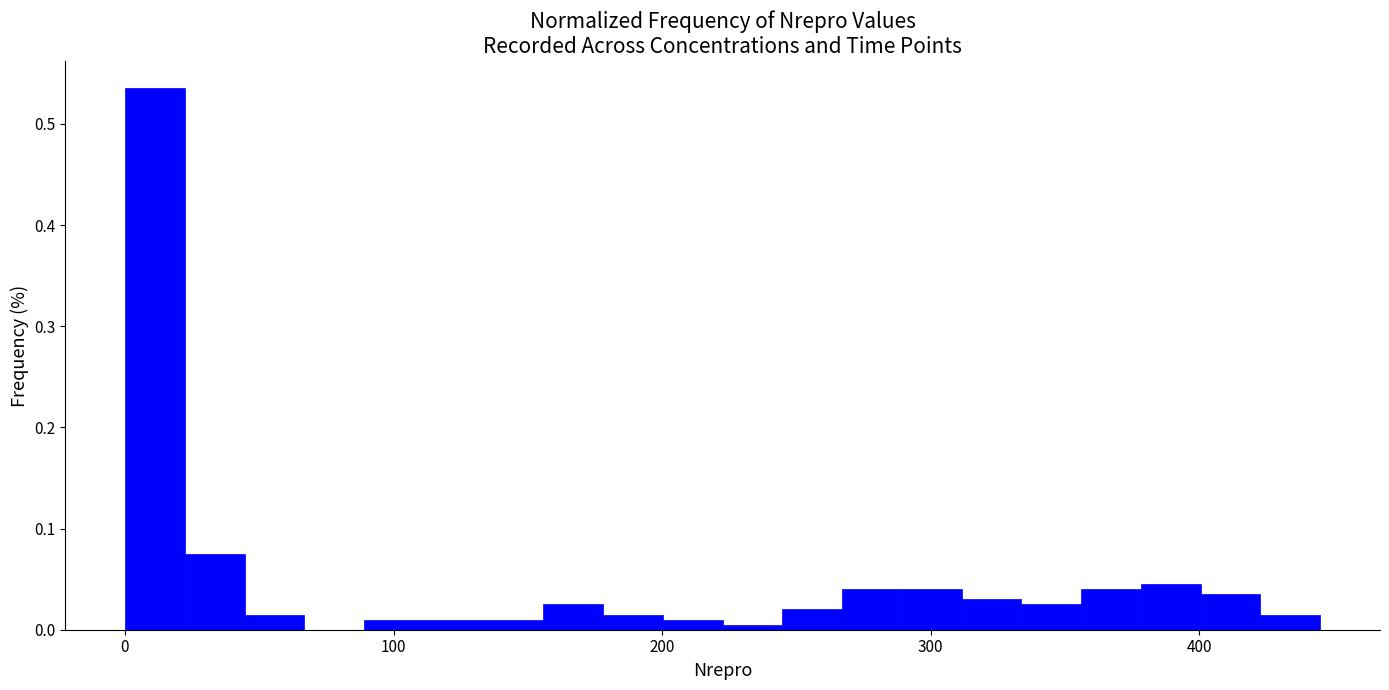

Read against the x-axis, roughly where is the centre of the tallest bar?

10